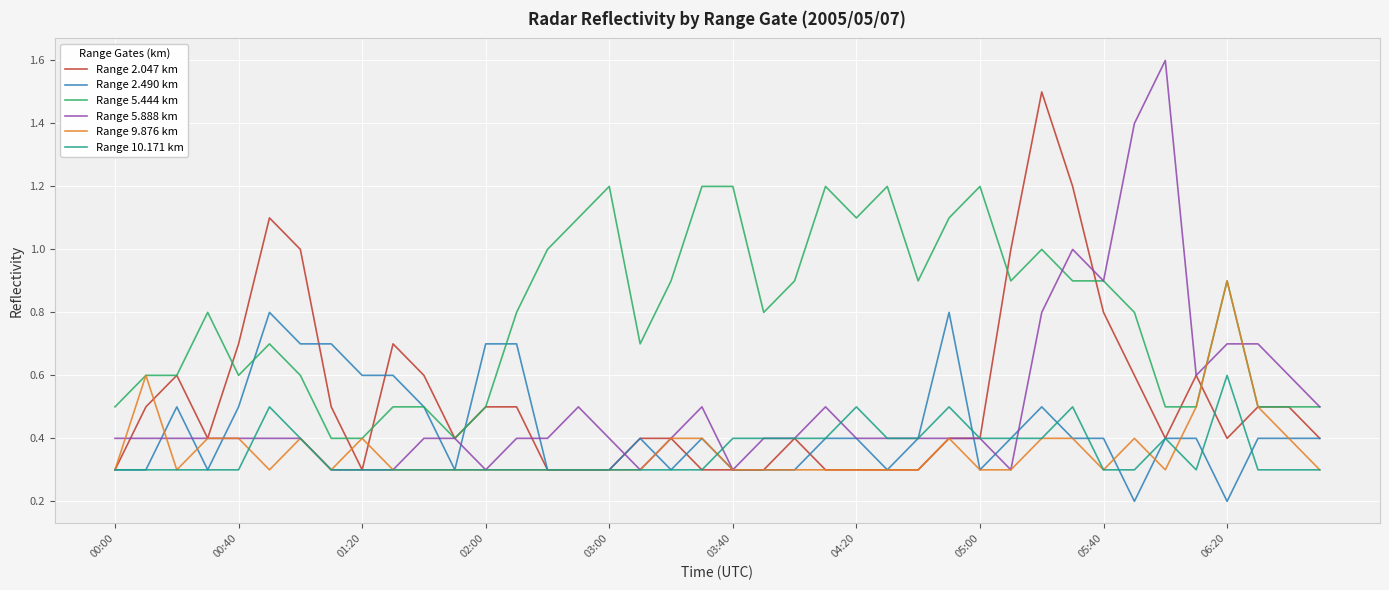

Rank the series by their maximum value, from lowest to highest.

Range 10.171 km, Range 2.490 km, Range 9.876 km, Range 5.444 km, Range 2.047 km, Range 5.888 km